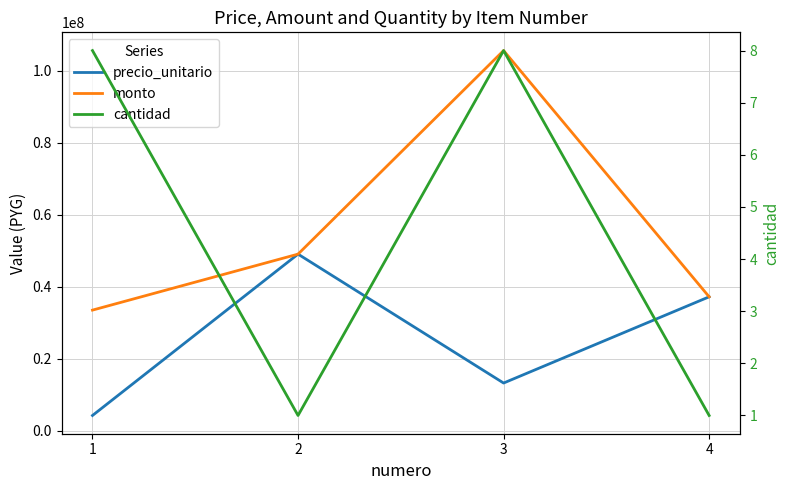

What is the difference between the second highest and minimum values in the precio_unitario series?

32962100